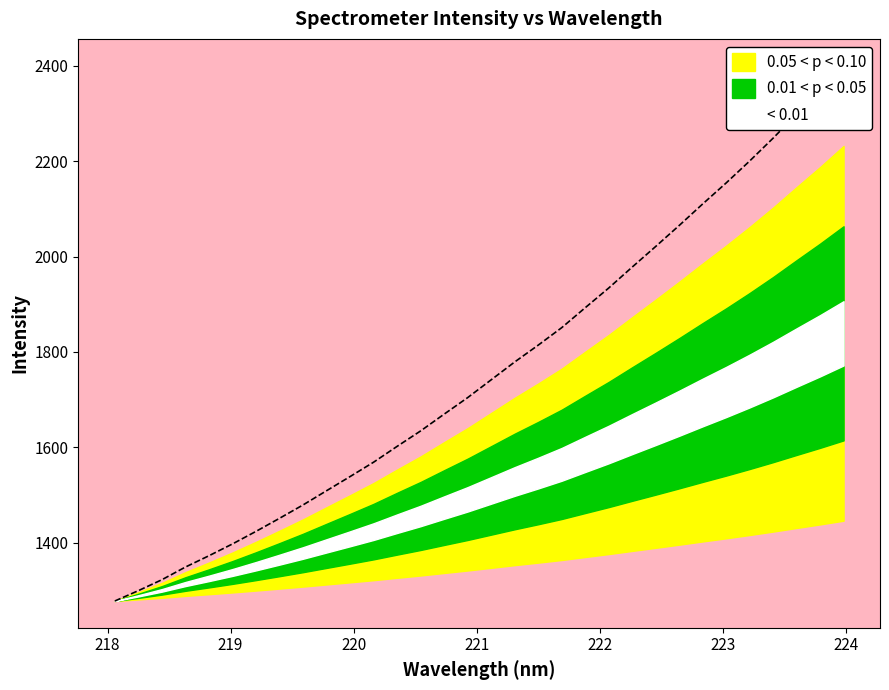

True or false: the data has more than 0 interior local peaks.

False